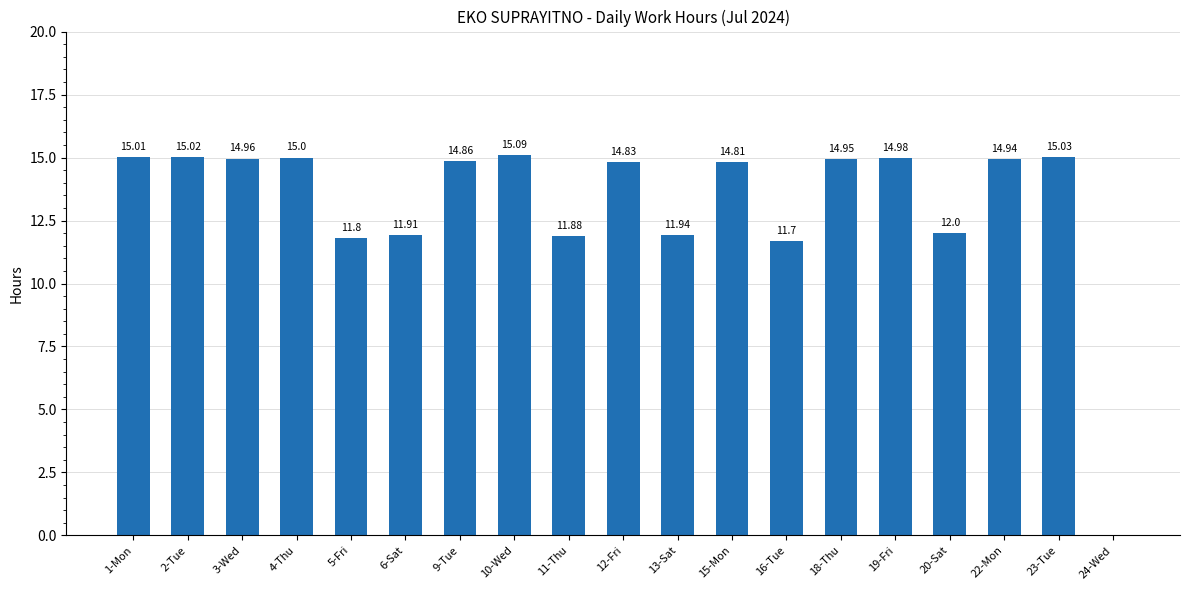

What is the change in value from 6-Sat to 15-Mon?

+2.9